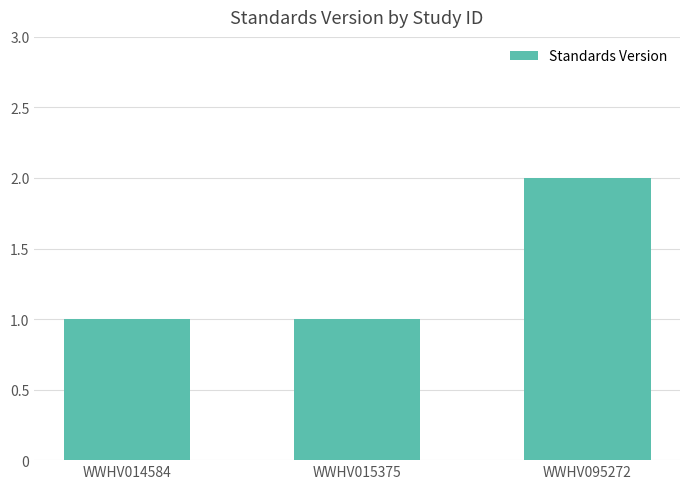

At which category does the chart reach its peak across all series?

WWHV095272